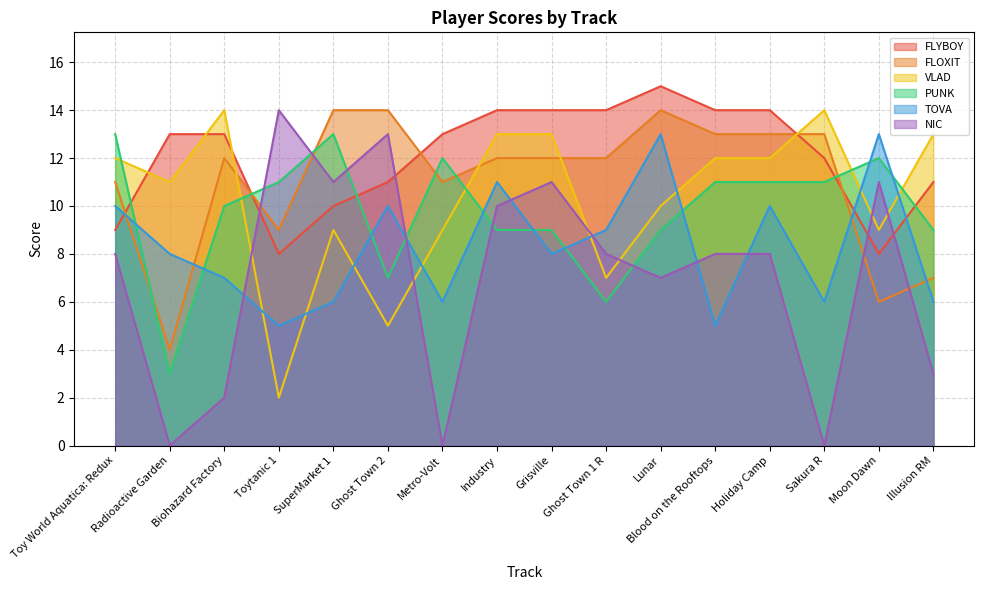

What position from the right is Ghost Town 2?

11